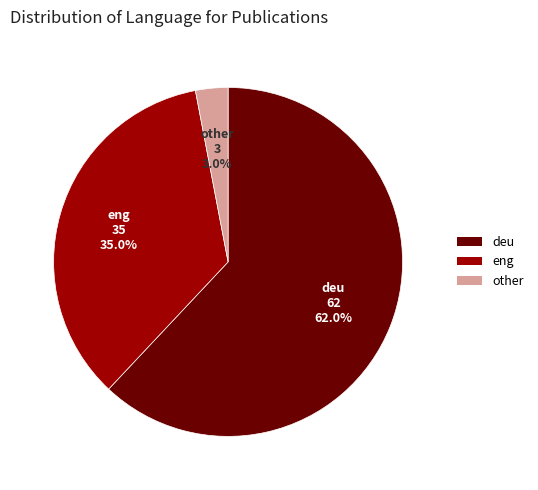

What is the smallest slice in the pie chart?

other